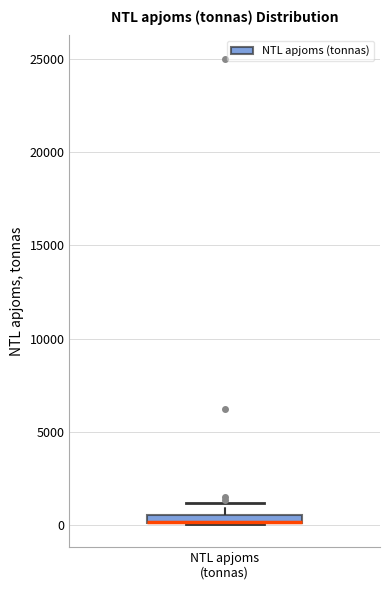

Where does the upper whisker of the box for NTL apjoms (tonnas) end on the y-axis? The values are not printed on the chart, so give them approximately, as read against the axis.

1000